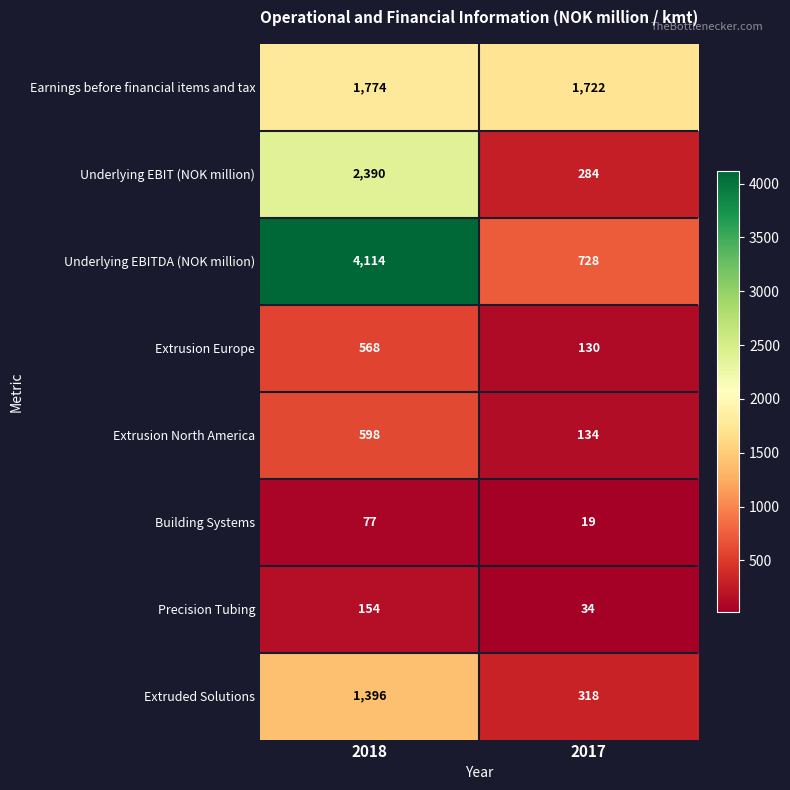

What is the spread (max minus min) of values at 2017?

1703